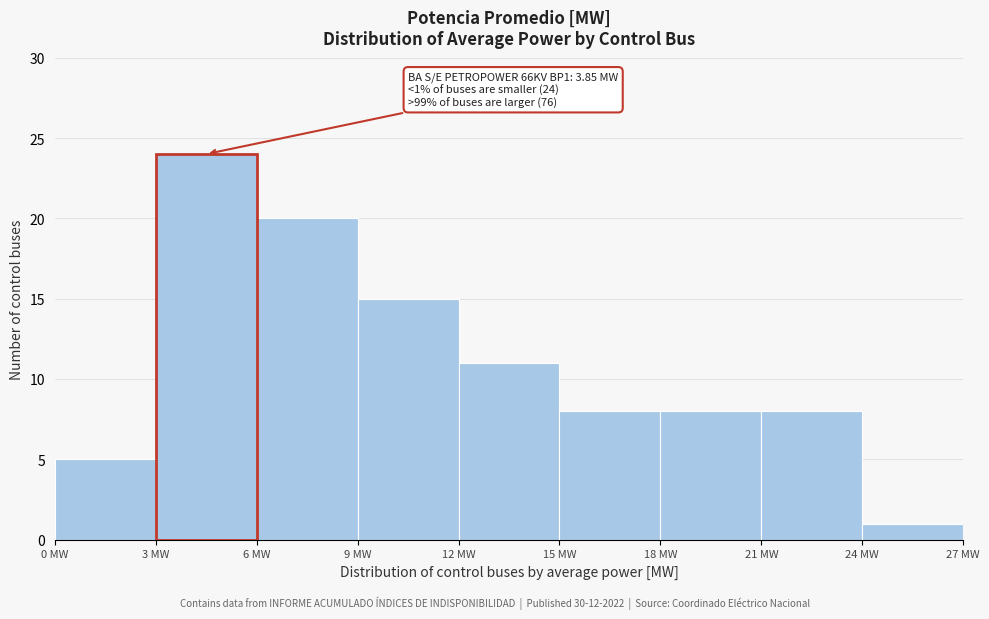

Which range on the x-axis has the tallest bar?

3 to 6